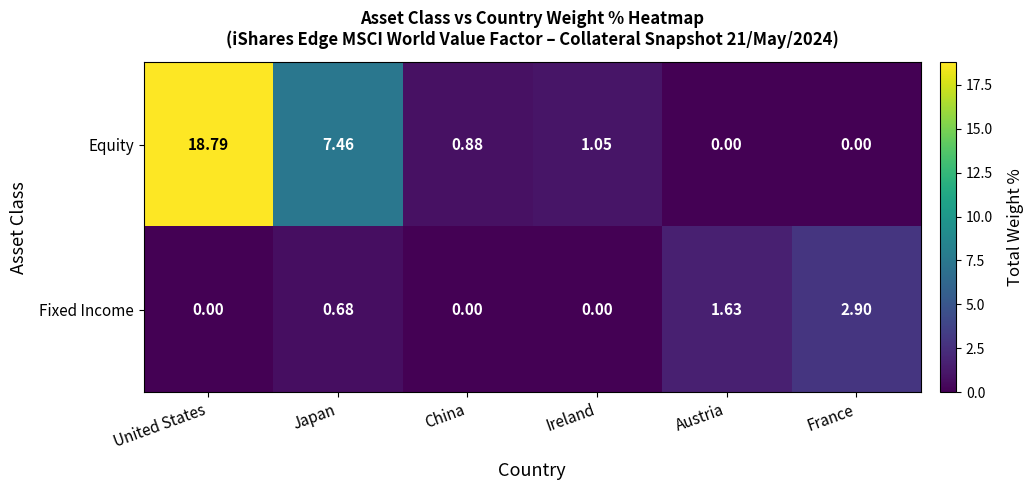

At France, list the series in order from largest to smallest.

Fixed Income, Equity